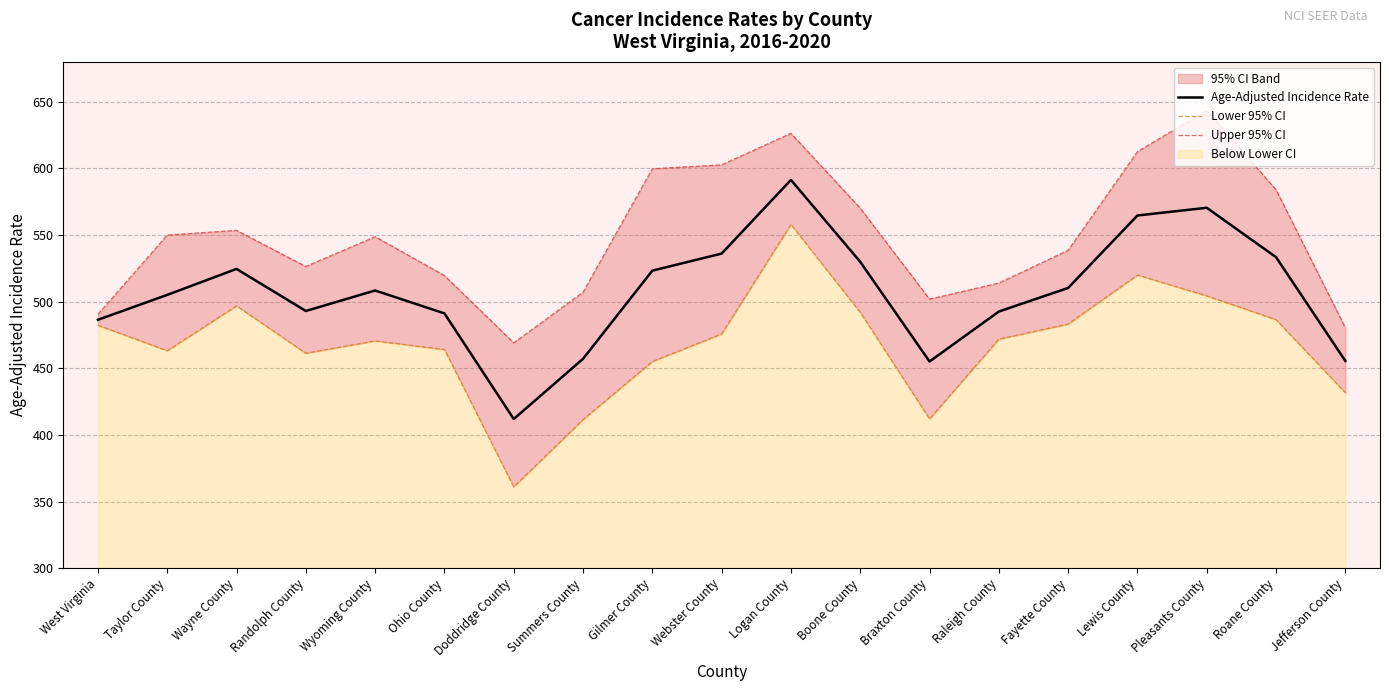

What is the value of the Upper 95% CI point at the 14th from the left?

514.0